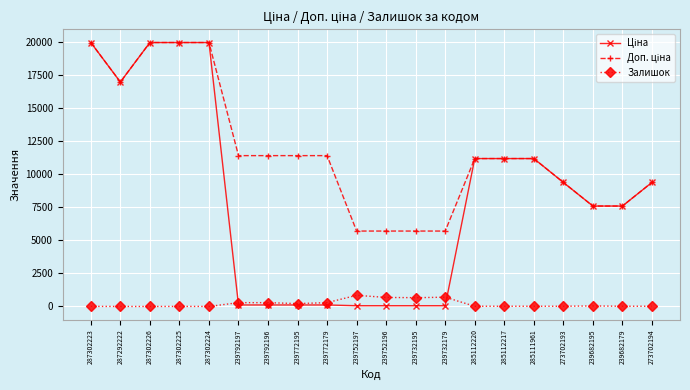

What is the label of the 13th point from the left?

239732179